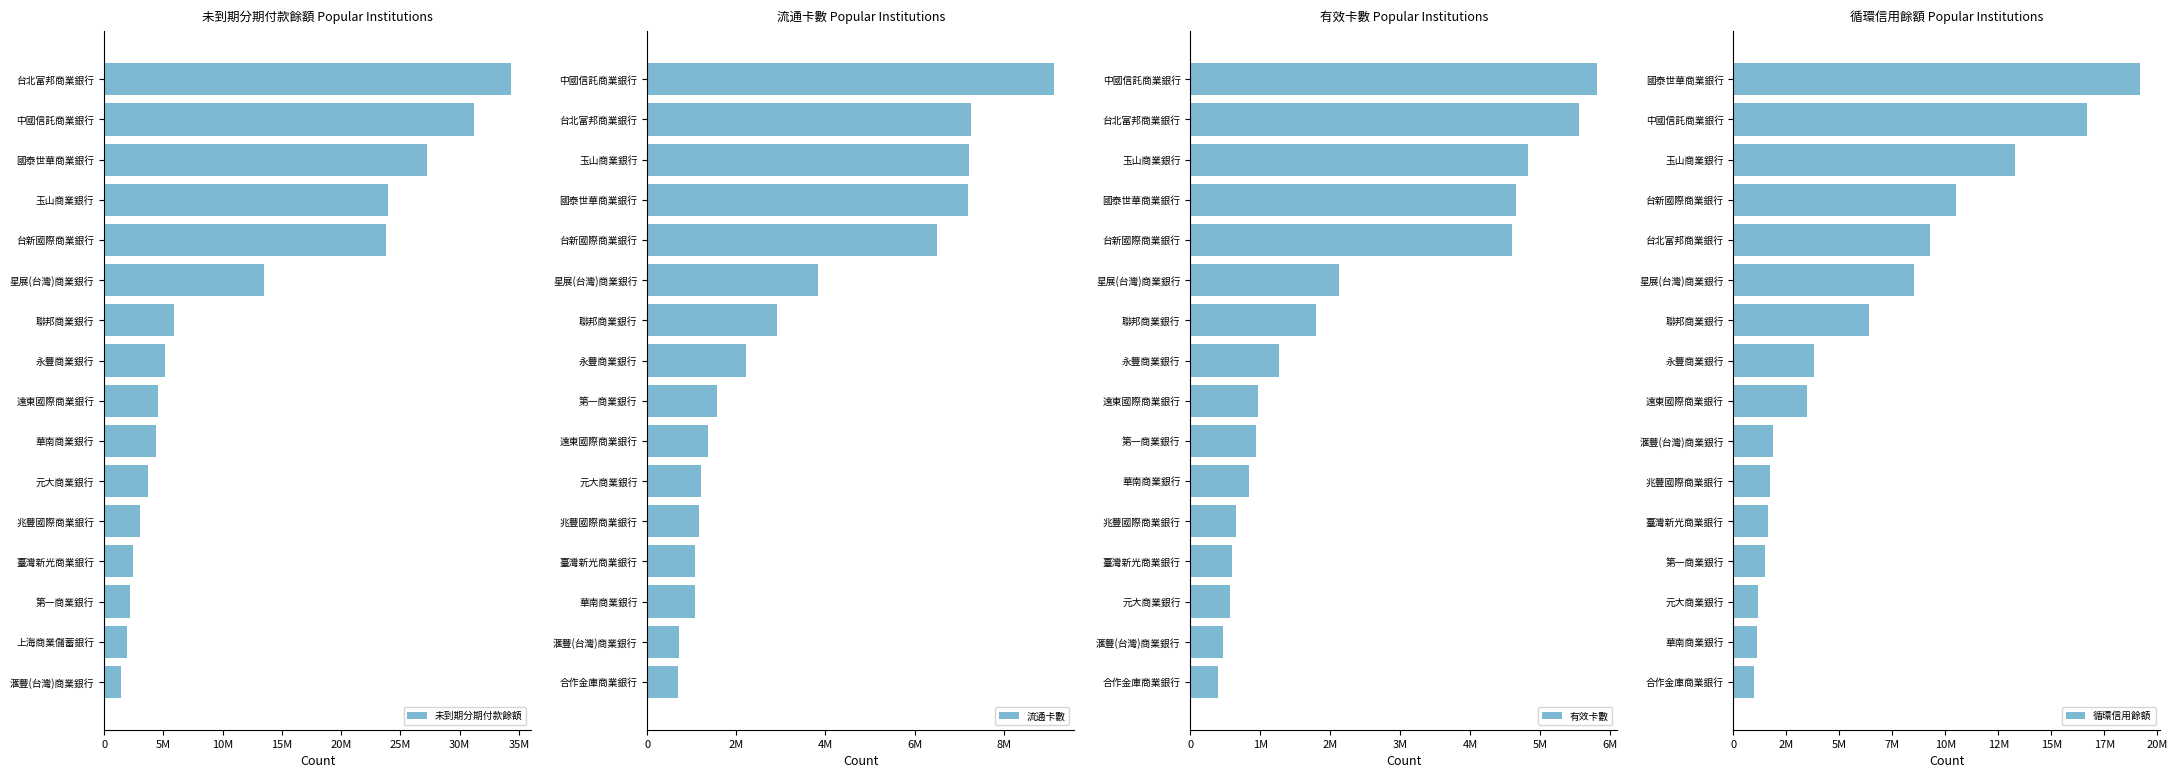

How many bars are there in total?

64